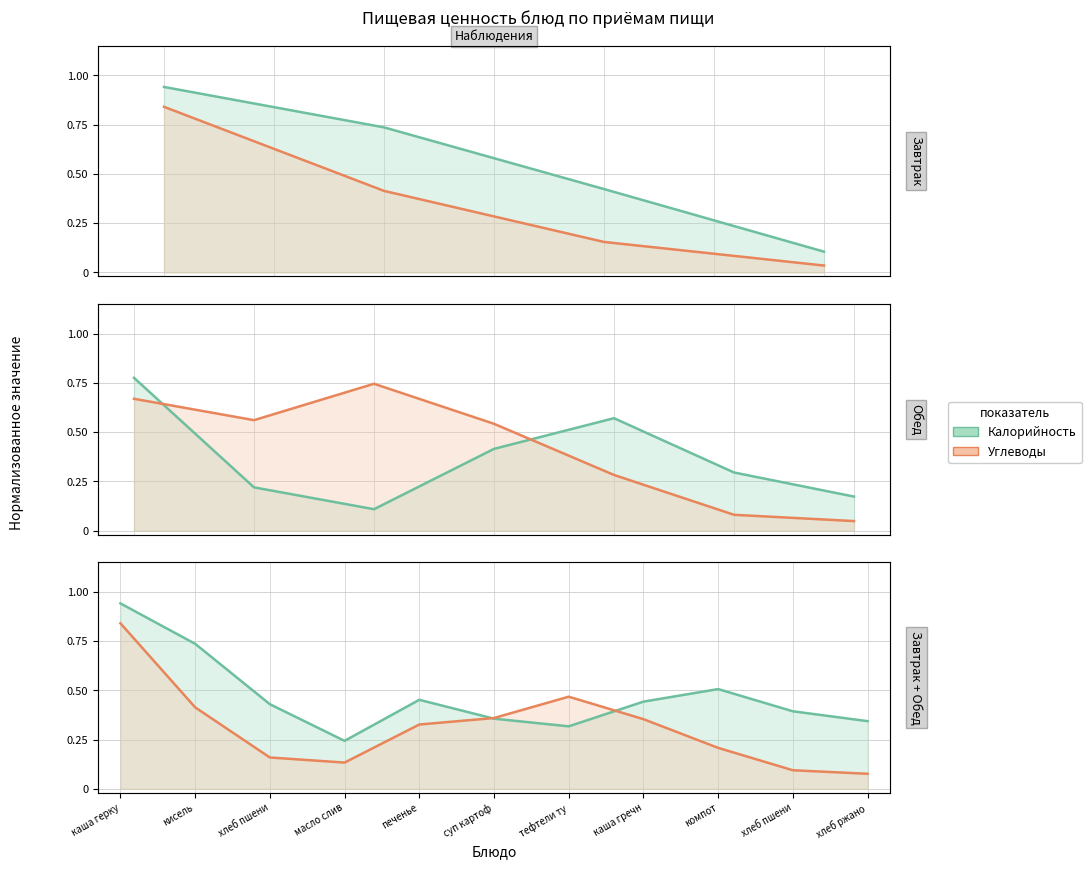

Which series has the largest total across all categories?

Калорийность (норм.)